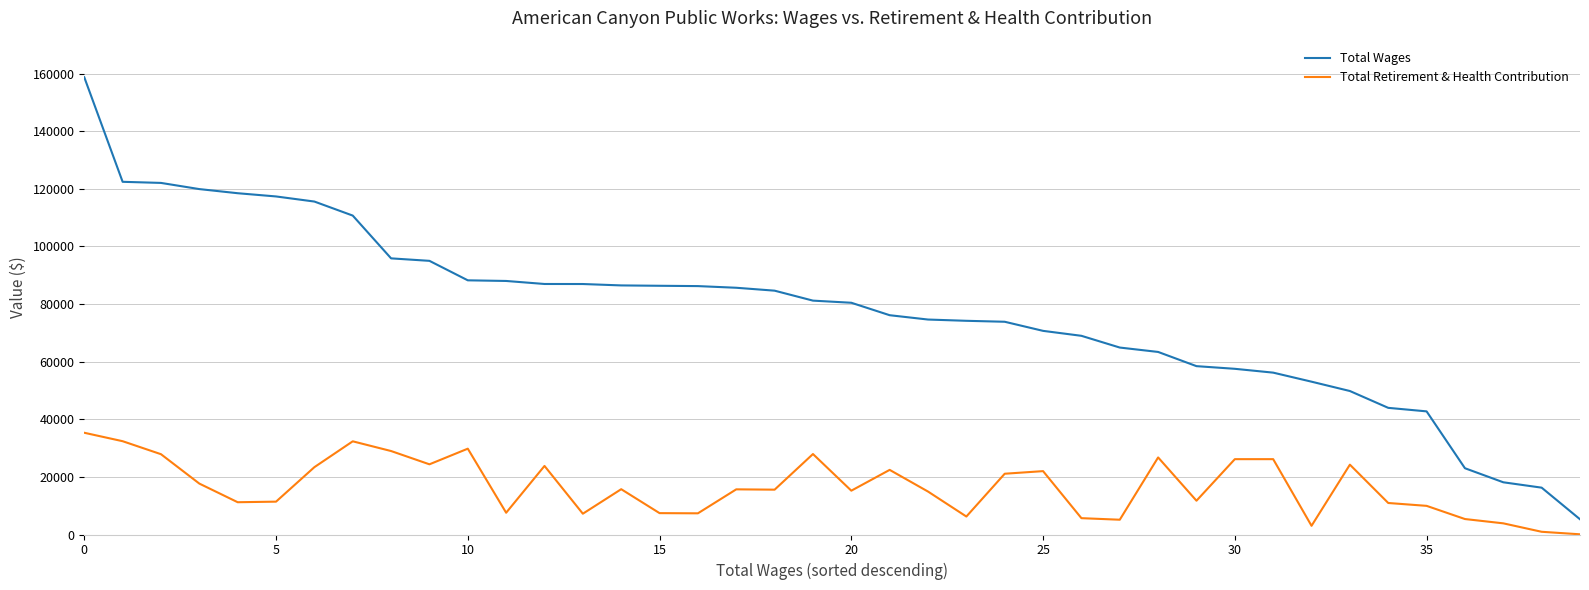

Which series has the widest spread of values?

Total Wages